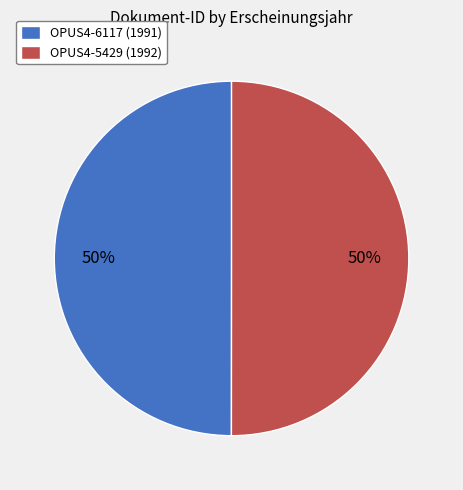

What is the ratio of the value at OPUS4-5429 (1992) to the value at OPUS4-6117 (1991)?

1.0